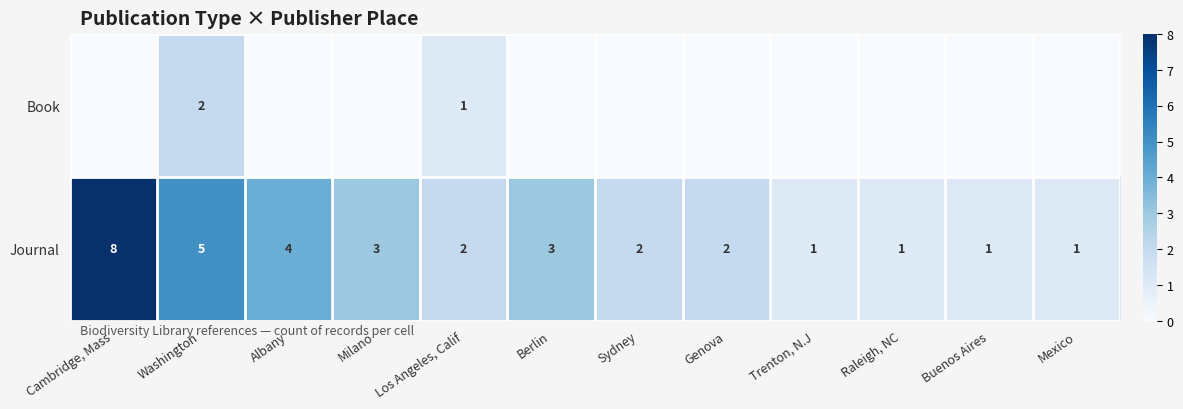

True or false: row_0 has a value of 0 at Trenton, N.J.

True